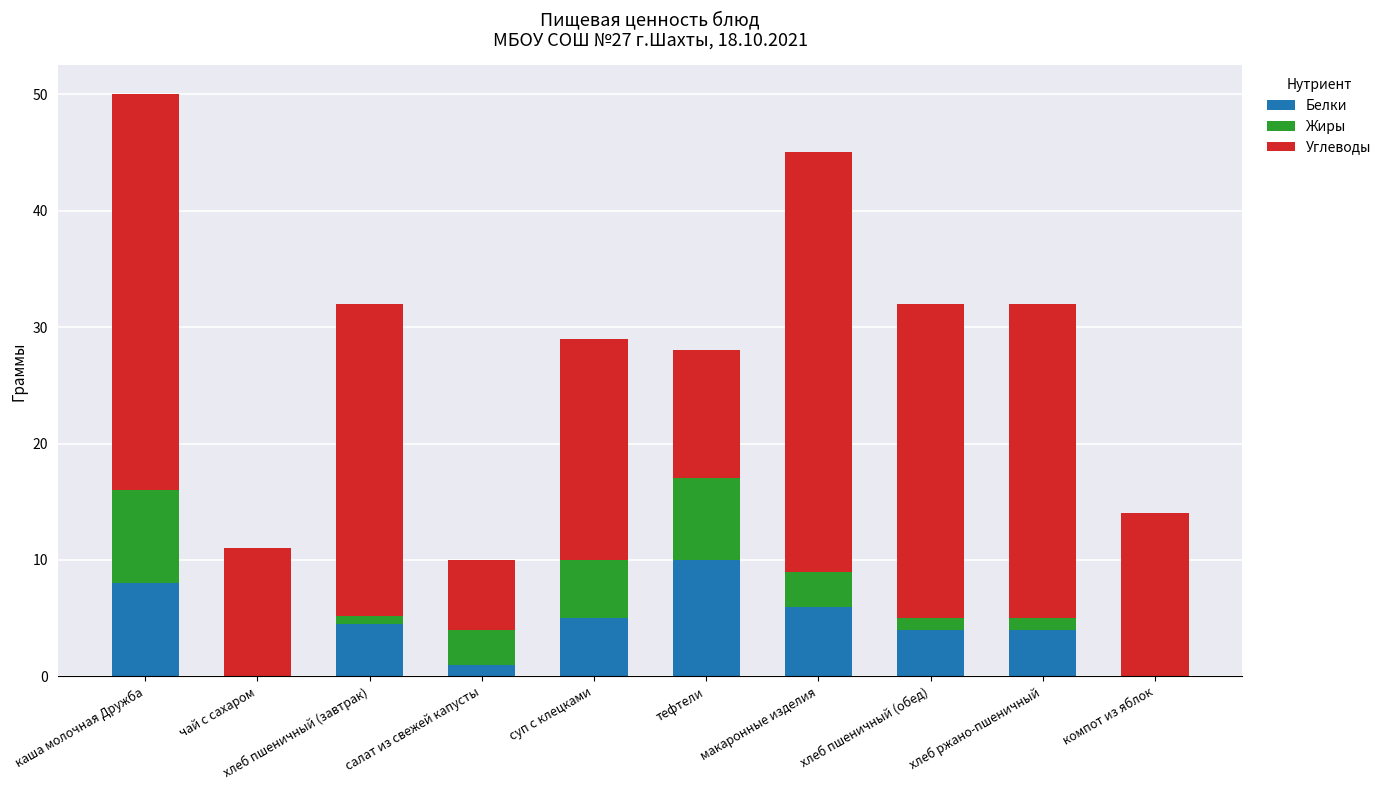

What is the sum of all Белки values?

42.5